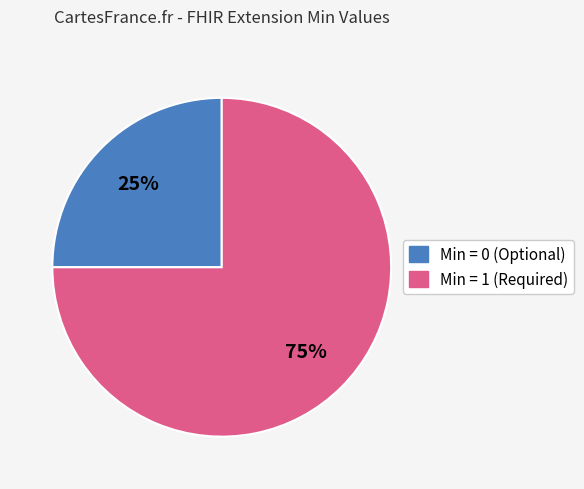

To the nearest percent, what is the average slice percentage?

50%